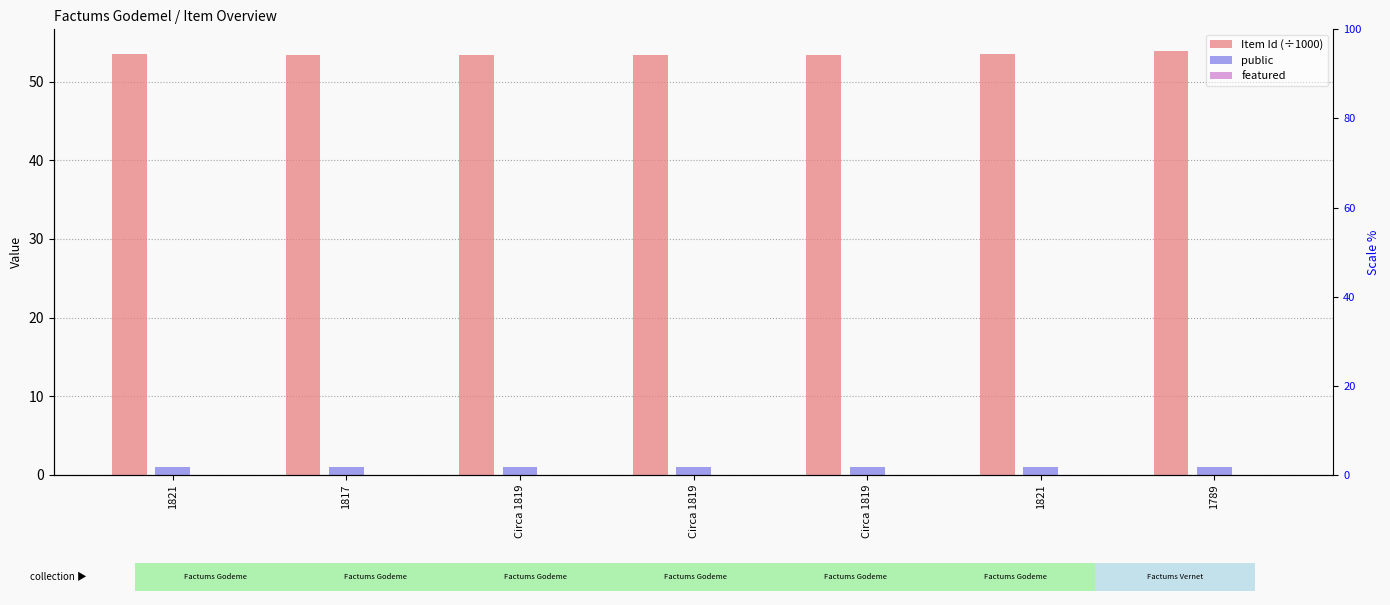

Reading left to right, list all the values displayed in this chart.

Item Id (÷1000): 53.5	53.5	53.5	53.5	53.5	53.5	54.0
public: 1.0	1.0	1.0	1.0	1.0	1.0	1.0
featured: 0.0	0.0	0.0	0.0	0.0	0.0	0.0